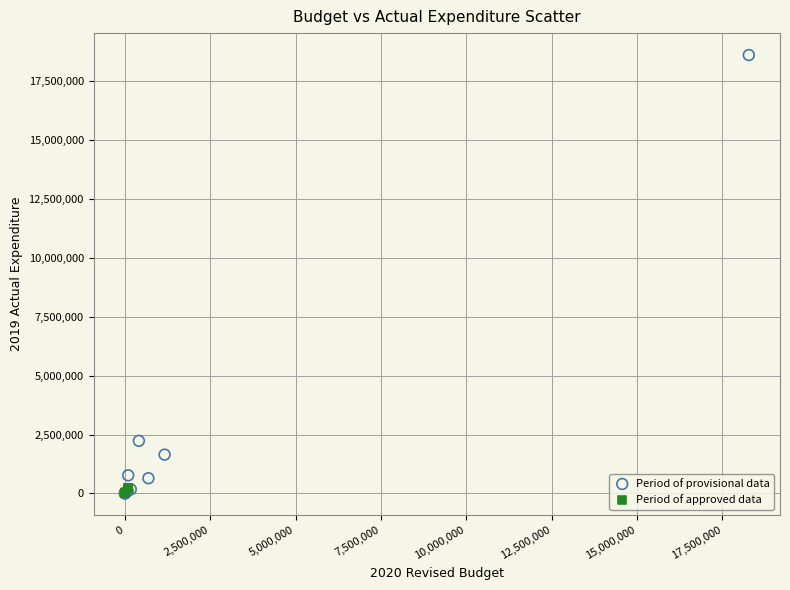

Which series contains the highest Y value?

Period of provisional data